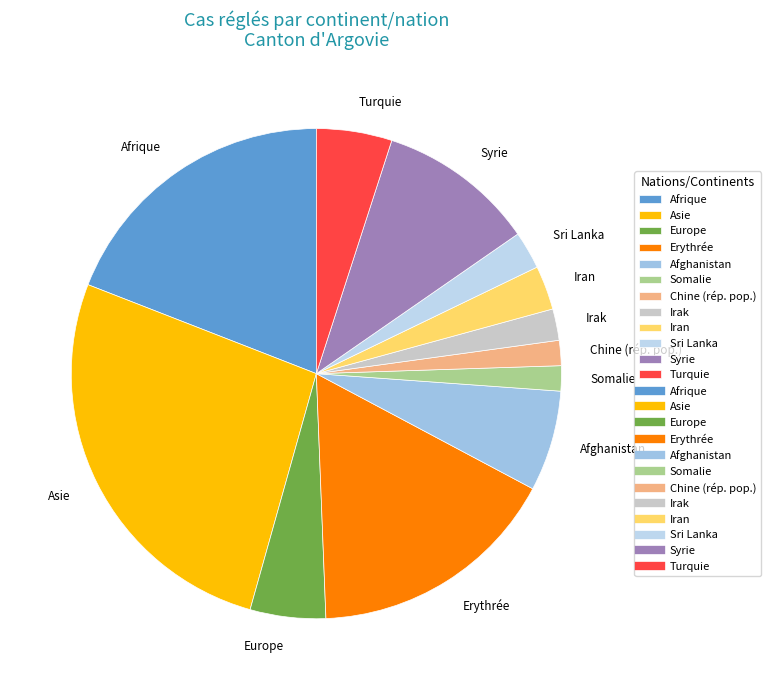

Which slice is the largest?

Asie